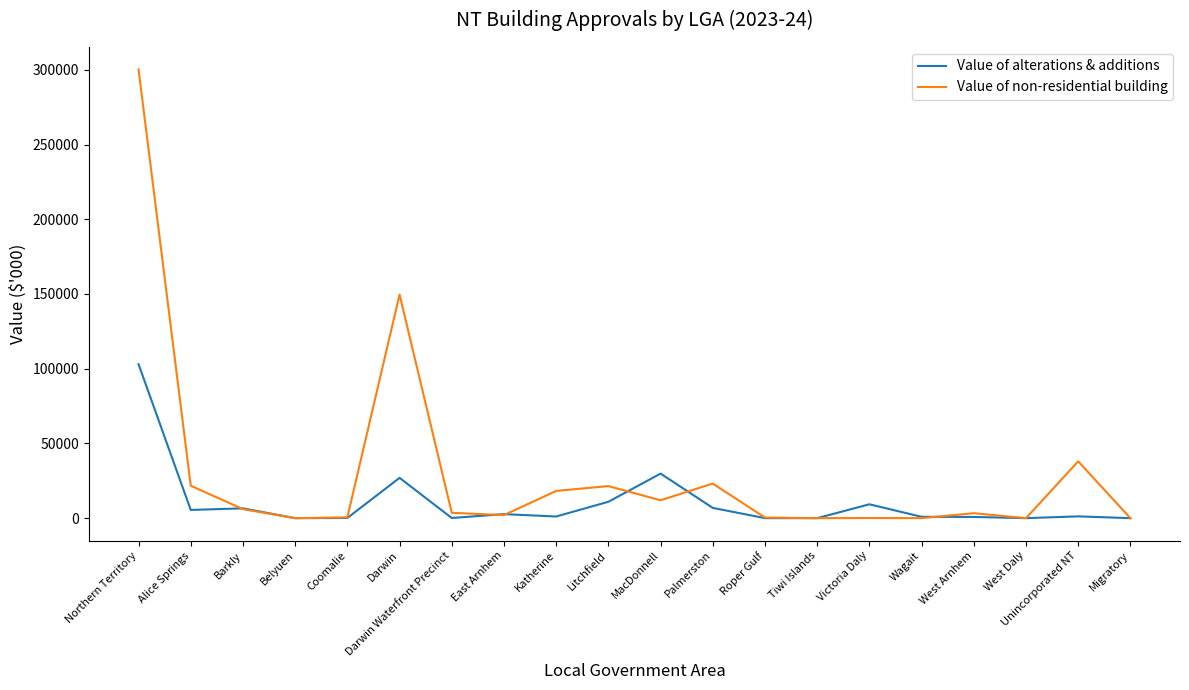

How many lines are shown in the chart?

2